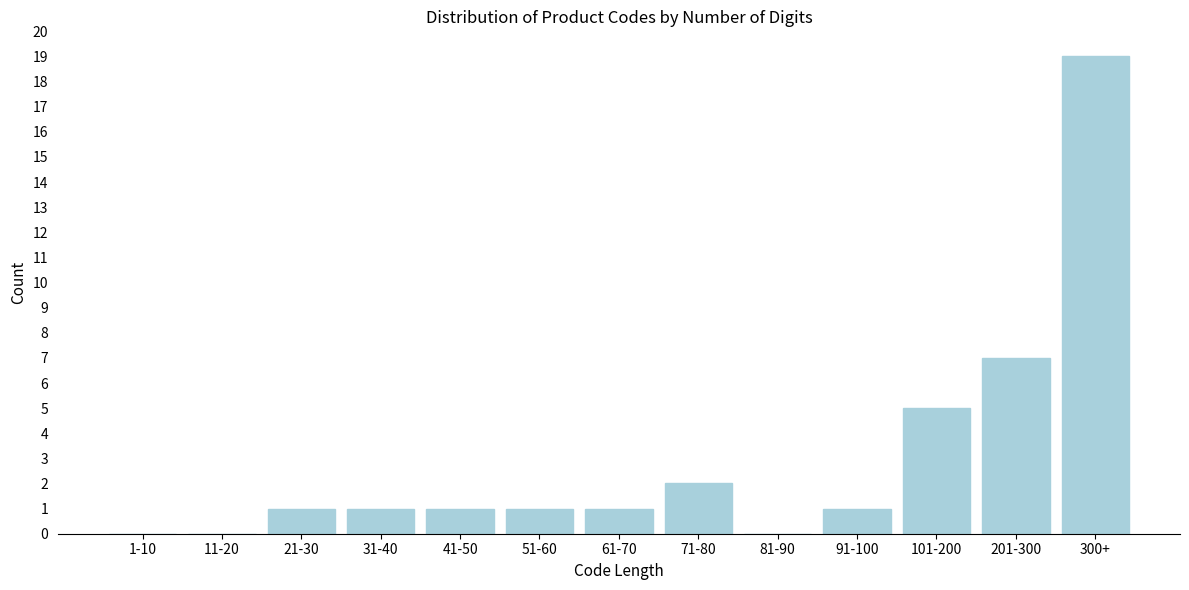

Reading right to left, transcribe all the data shown in this chart.

300+=19	201-300=7	101-200=5	91-100=1	81-90=0	71-80=2	61-70=1	51-60=1	41-50=1	31-40=1	21-30=1	11-20=0	1-10=0